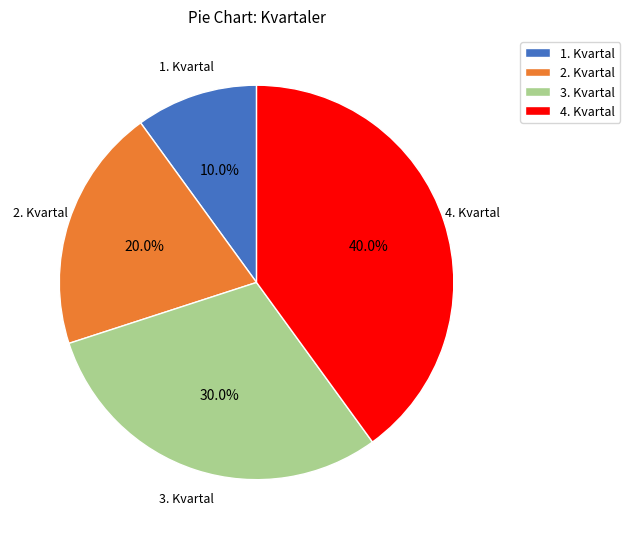

Is it true that 2. Kvartal is 20% of the pie?

True